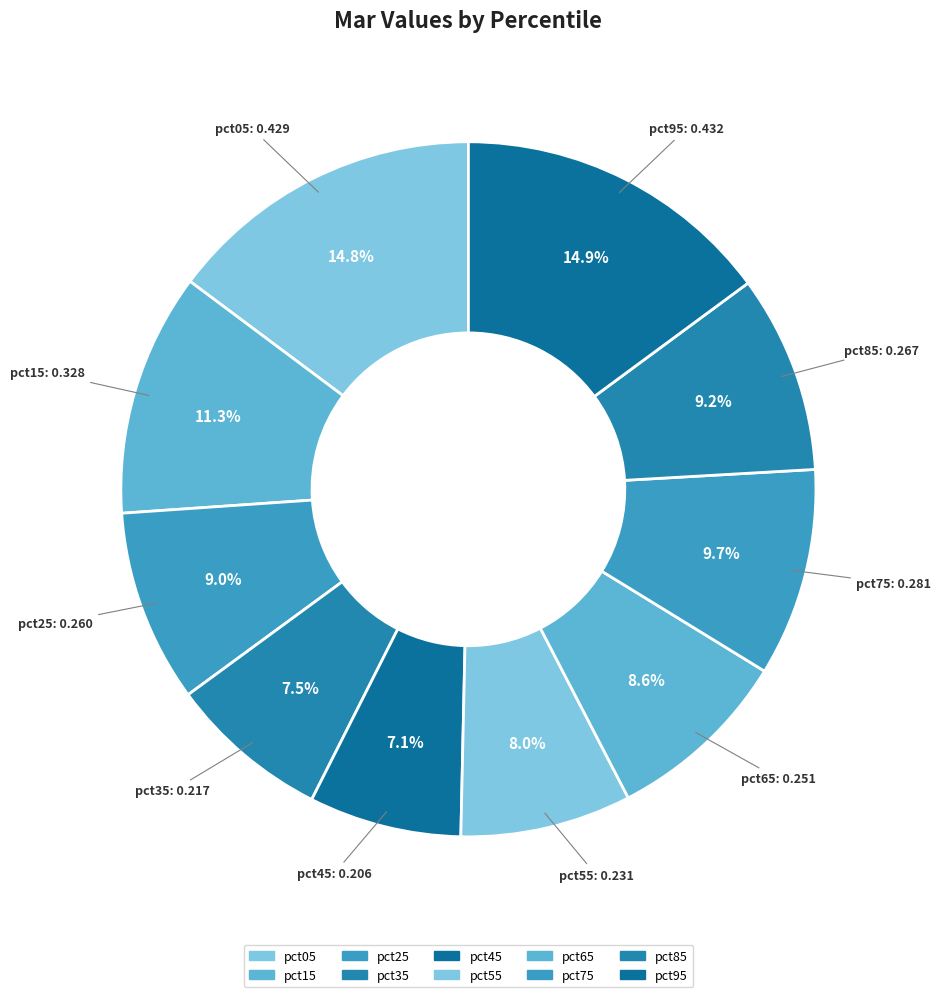

How many slices are in this pie chart?

10